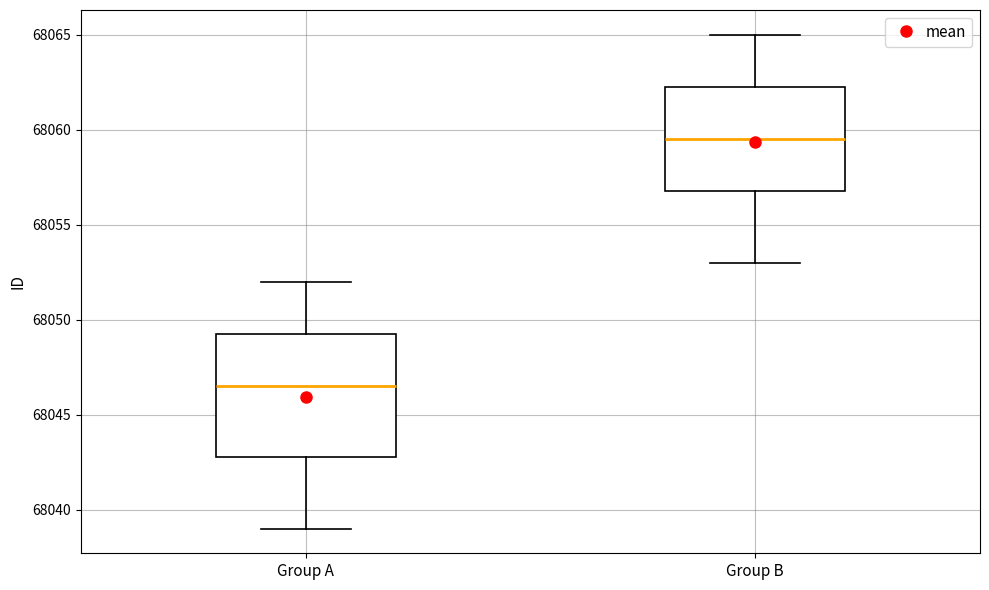

Where is the upper edge of the box for Group B on the y-axis? The values are not printed on the chart, so give them approximately, as read against the axis.

68062.5